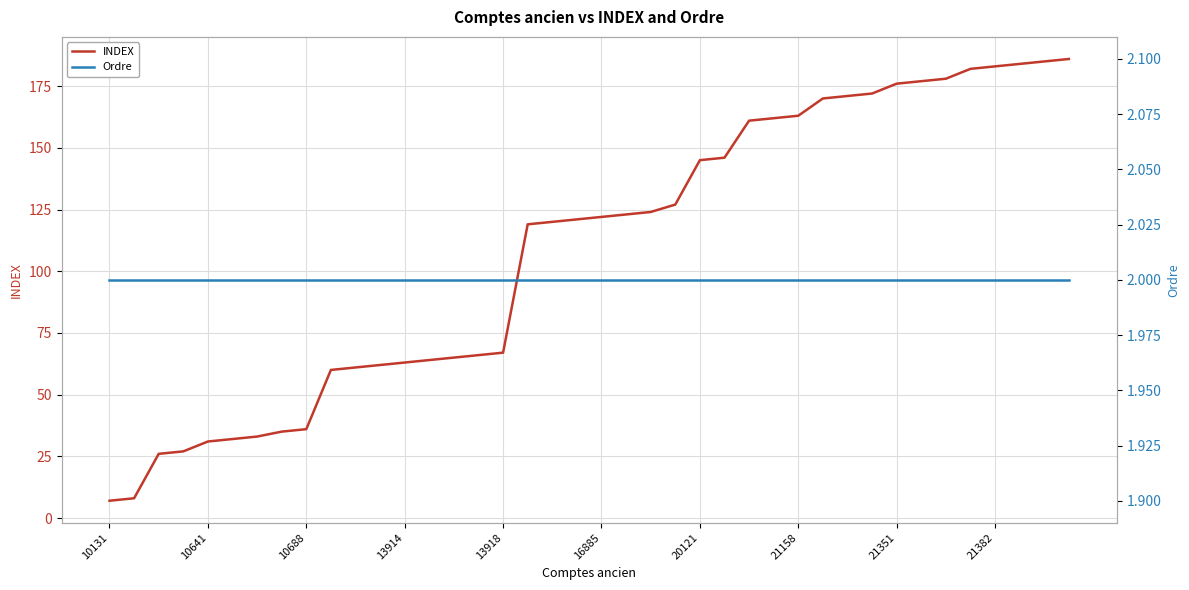

What are all the series names shown in the legend?

INDEX, Ordre